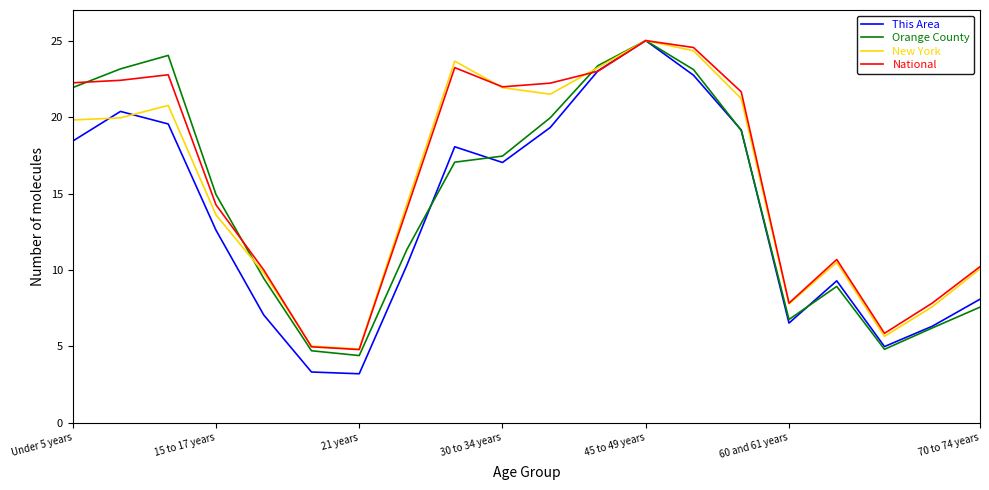

Which series has the widest spread of values?

This Area